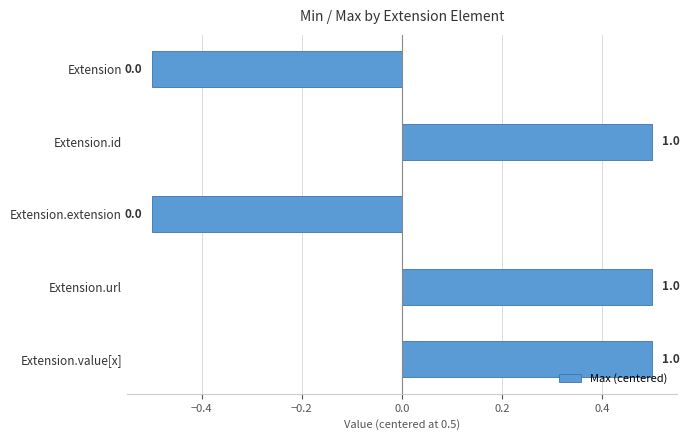

Are the bars horizontal?

Yes